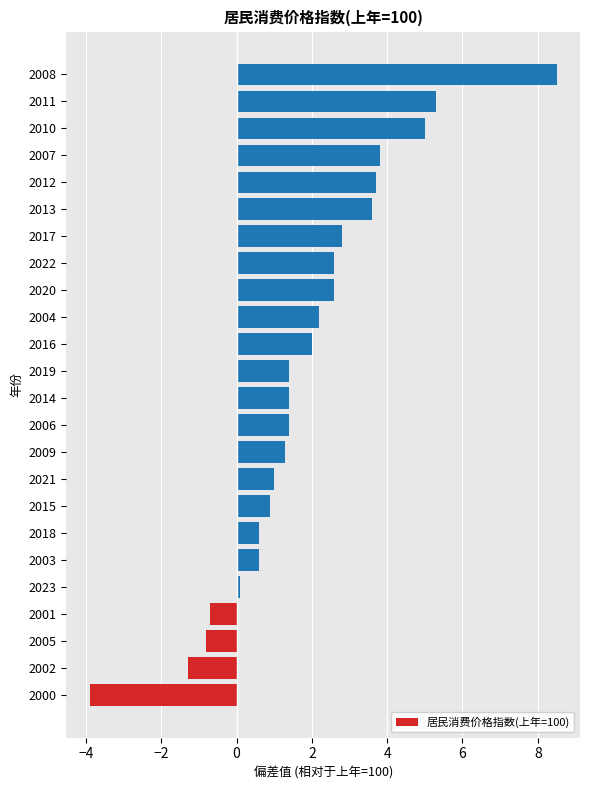

Are the bars grouped side by side (vs. stacked)?

No